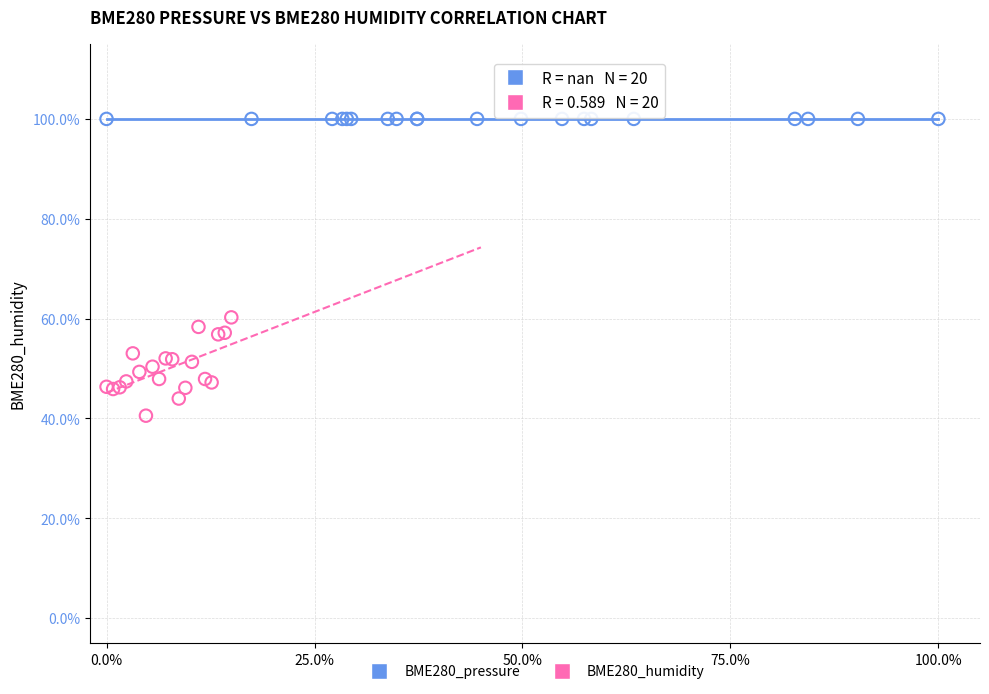

Which series contains the lowest Y value?

BME280_humidity